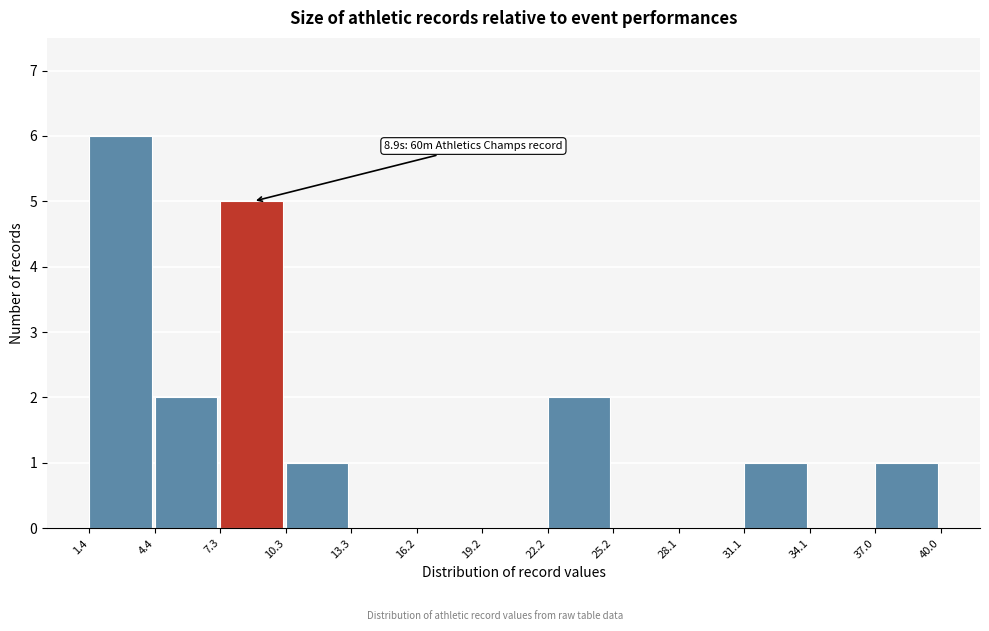

Over which range of the x-axis is the bar tallest?

1.4 to 4.4